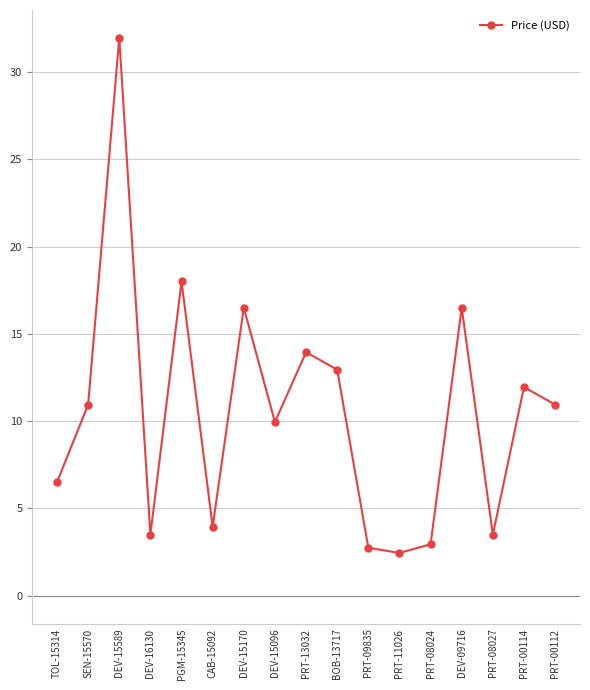

What is the label of the 9th point from the right?

PRT-13032